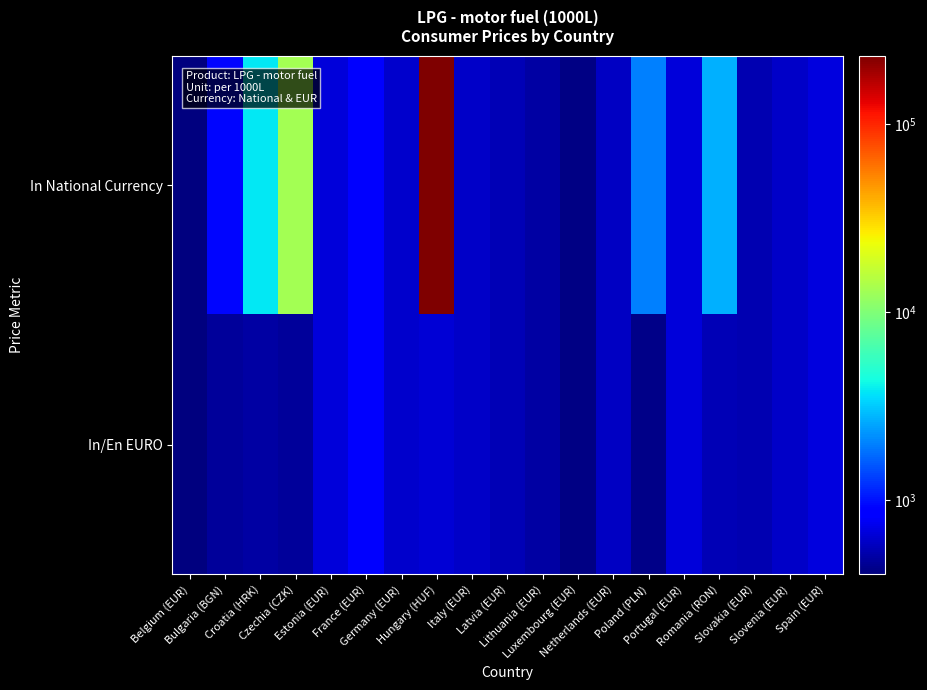

Rank the series at Slovakia (EUR) from highest to lowest value.

In National Currency, In/En EURO